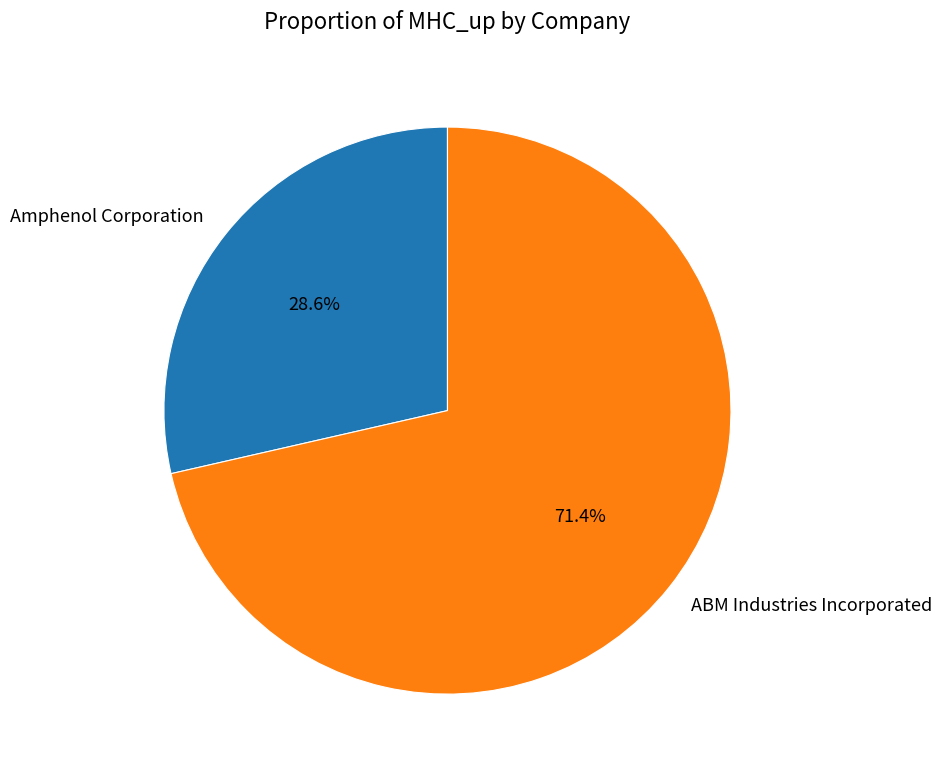

Does ABM Industries Incorporated represent more than half of the total?

Yes